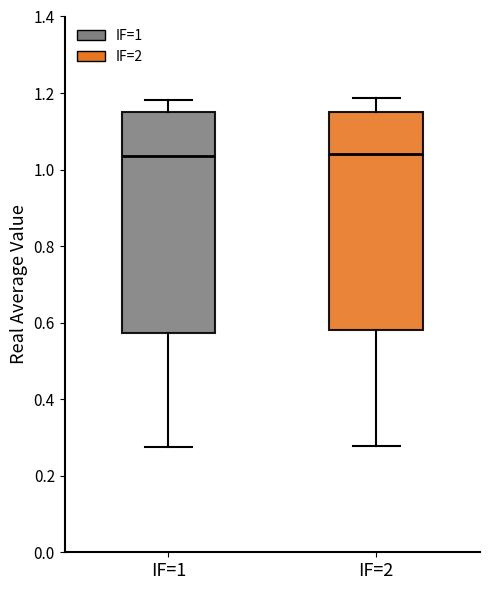

Reading left to right, transcribe this box plot: for each box, give where its median line is, the range the box spans, and where its two whiskers end, as read against the y-axis. The values are not printed on the chart, so give them approximately, as read against the axis.

IF=1: median 1.04, box 0.58 to 1.14, whiskers 0.28 to 1.18
IF=2: median 1.04, box 0.58 to 1.16, whiskers 0.28 to 1.18